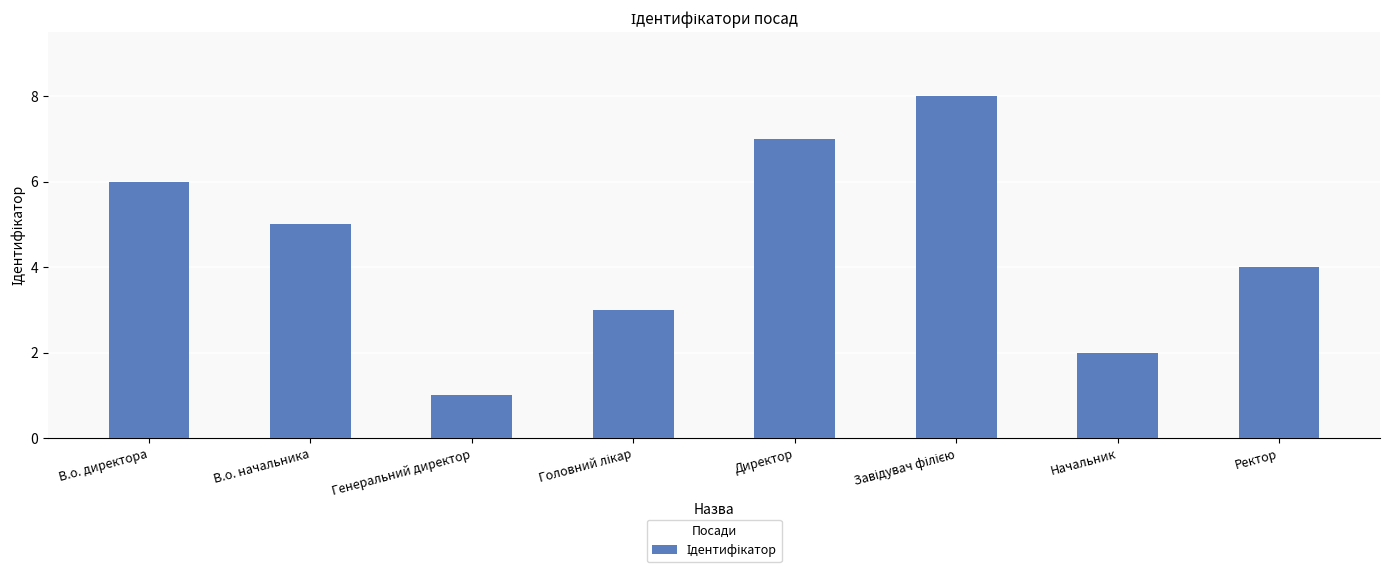

Are the bars grouped side by side (vs. stacked)?

No